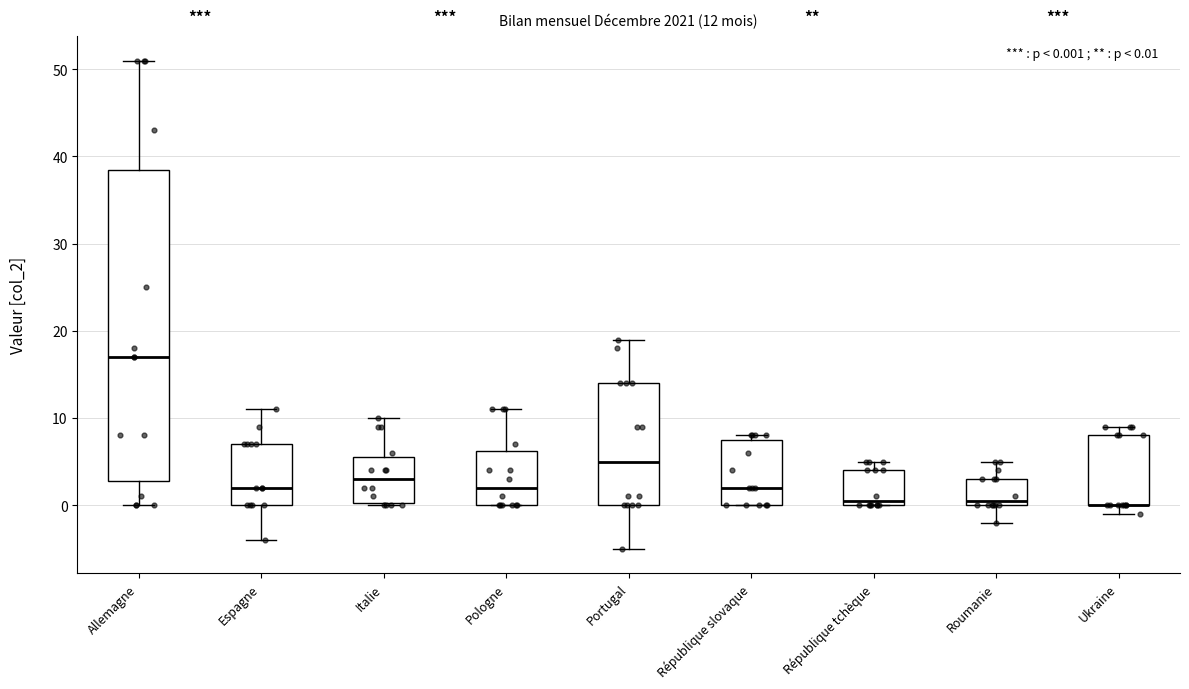

Which box is the tallest, from its lower edge to its upper edge?

Allemagne